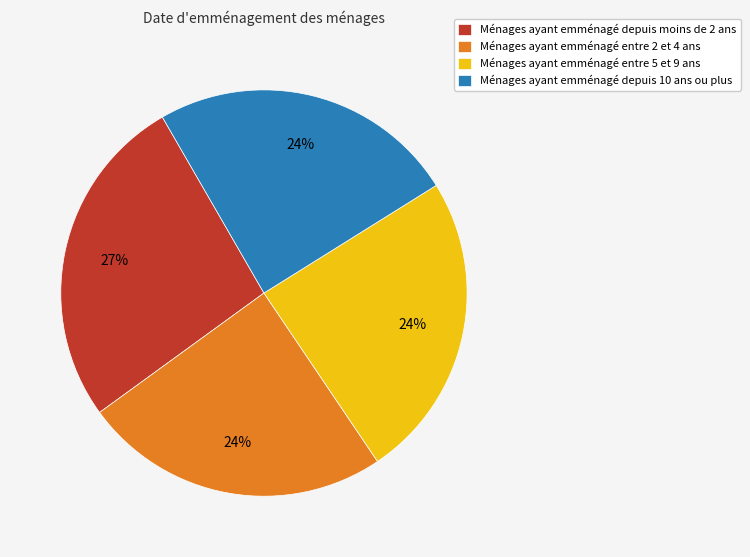

The Ménages ayant emménagé entre 5 et 9 ans slice represents 24% of the pie. True or false?

True